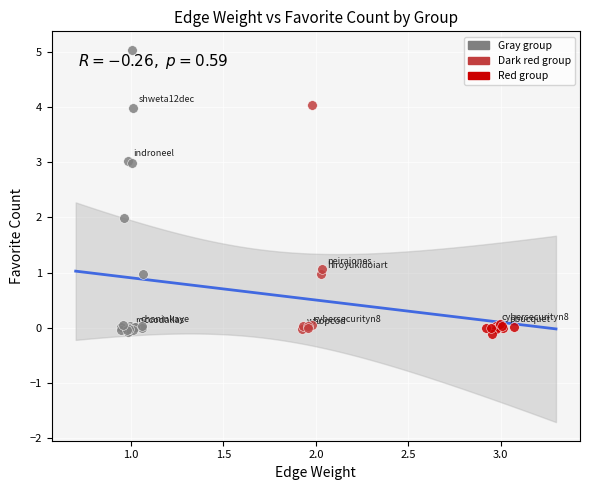

Which series contains the highest Y value?

Gray group